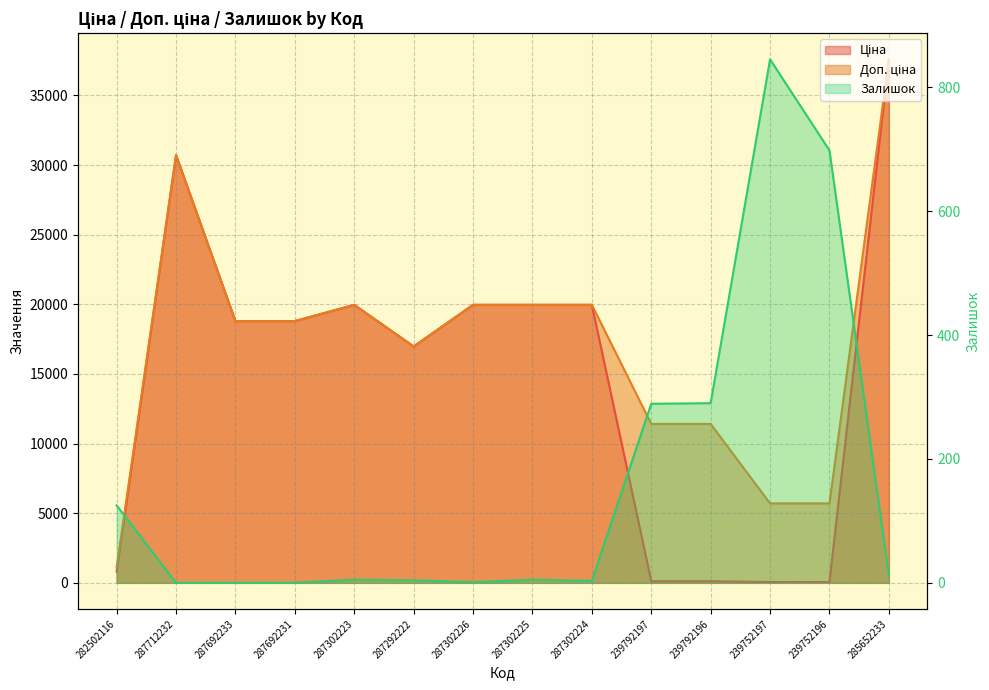

True or false: Залишок and Доп. ціна cross at least once.

False